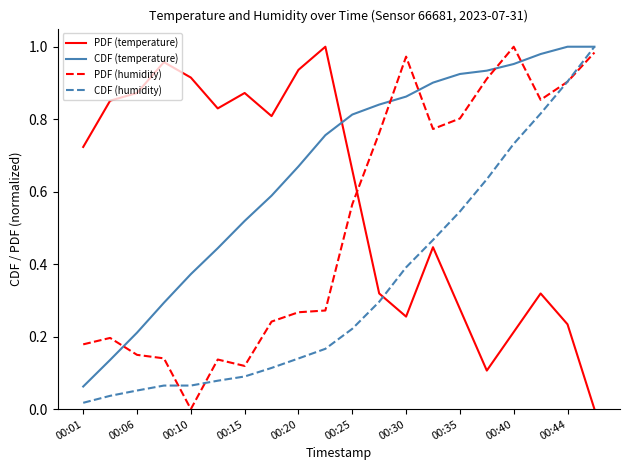

Rank the series by their average value, from lowest to highest.

CDF (humidity), PDF (humidity), PDF (temperature), CDF (temperature)